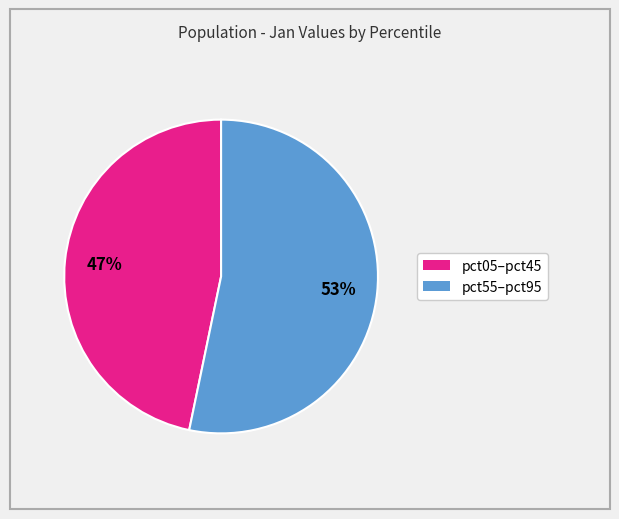

Does any single category account for the majority?

Yes